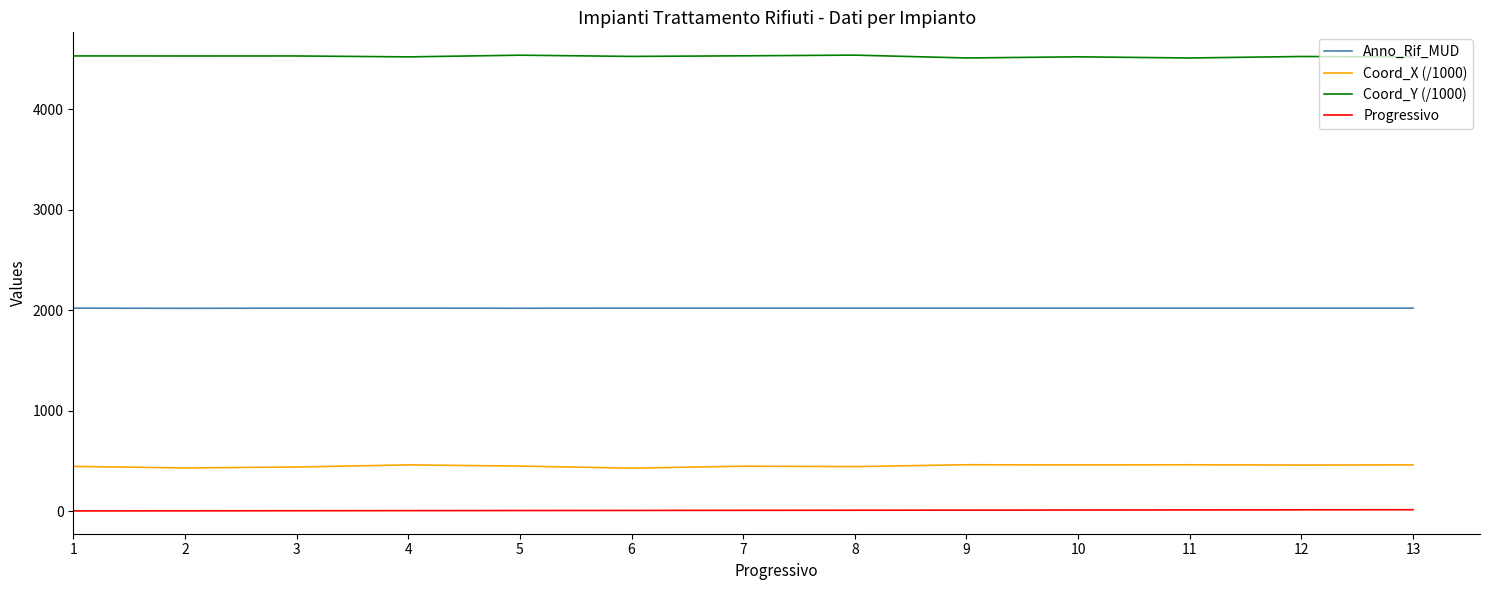

The Coord_Y (/1000) series shows 4523.2 at 12. True or false?

True